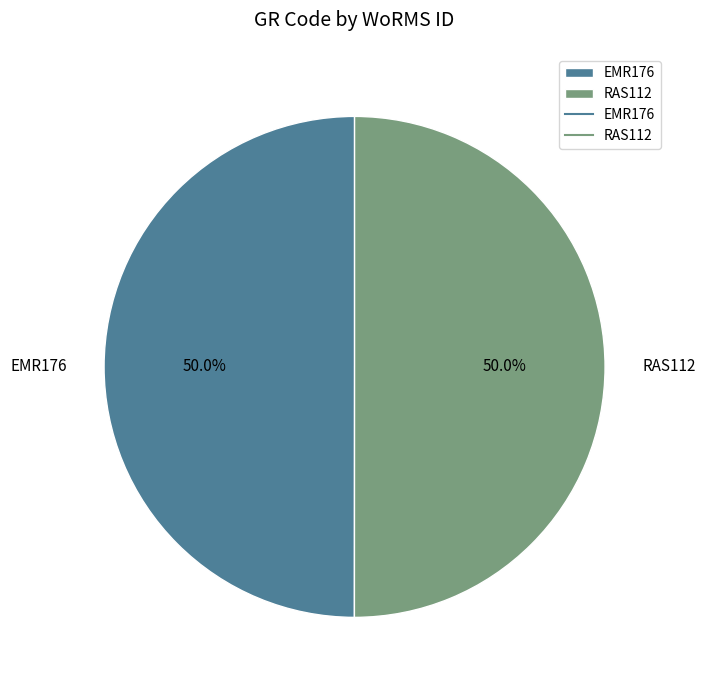

To the nearest percent, what percentage of the pie is EMR176?

50%